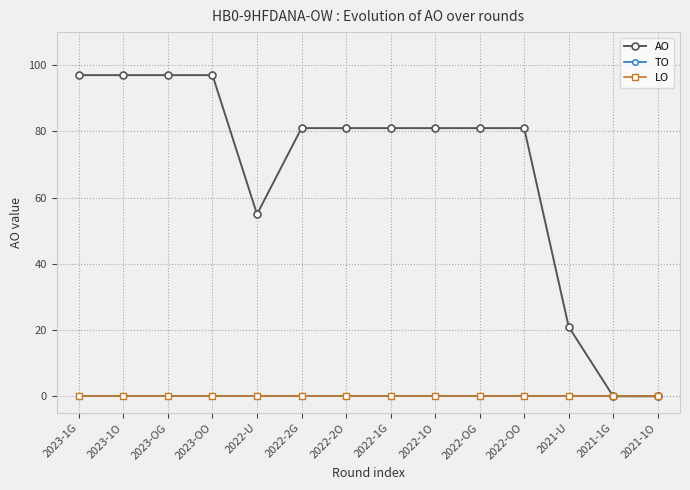

Reading right to left, what are all the values shown in this chart?

AO: 2021-1O=0	2021-1G=0	2021-U=21	2022-OO=81	2022-OG=81	2022-1O=81	2022-1G=81	2022-2O=81	2022-2G=81	2022-U=55	2023-OO=97	2023-OG=97	2023-1O=97	2023-1G=97
TO: 2021-1O=0	2021-1G=0	2021-U=0	2022-OO=0	2022-OG=0	2022-1O=0	2022-1G=0	2022-2O=0	2022-2G=0	2022-U=0	2023-OO=0	2023-OG=0	2023-1O=0	2023-1G=0
LO: 2021-1O=0	2021-1G=0	2021-U=0	2022-OO=0	2022-OG=0	2022-1O=0	2022-1G=0	2022-2O=0	2022-2G=0	2022-U=0	2023-OO=0	2023-OG=0	2023-1O=0	2023-1G=0